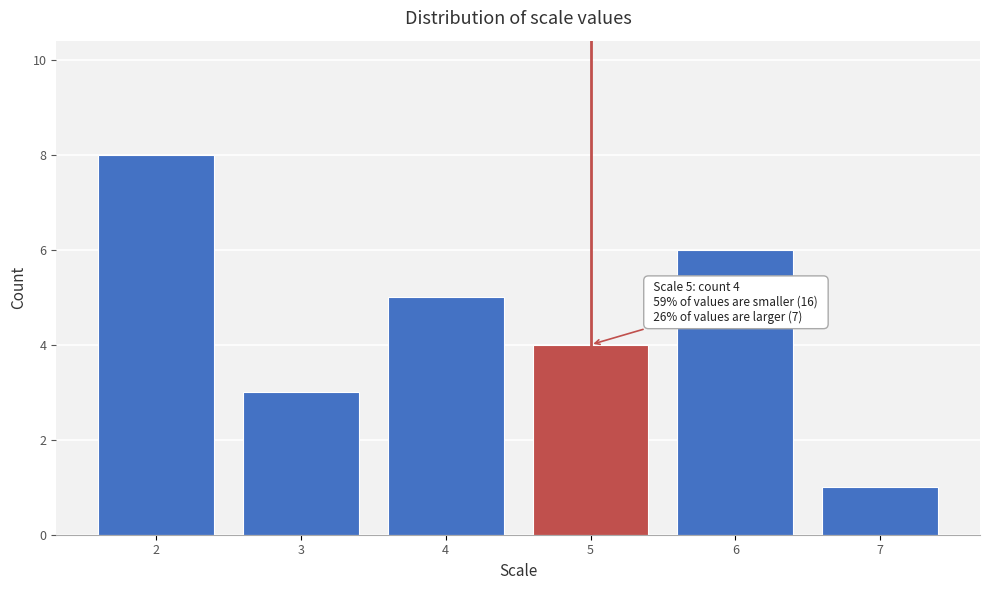

Reading left to right, transcribe all the data shown in this chart.

8	3	5	4	6	1